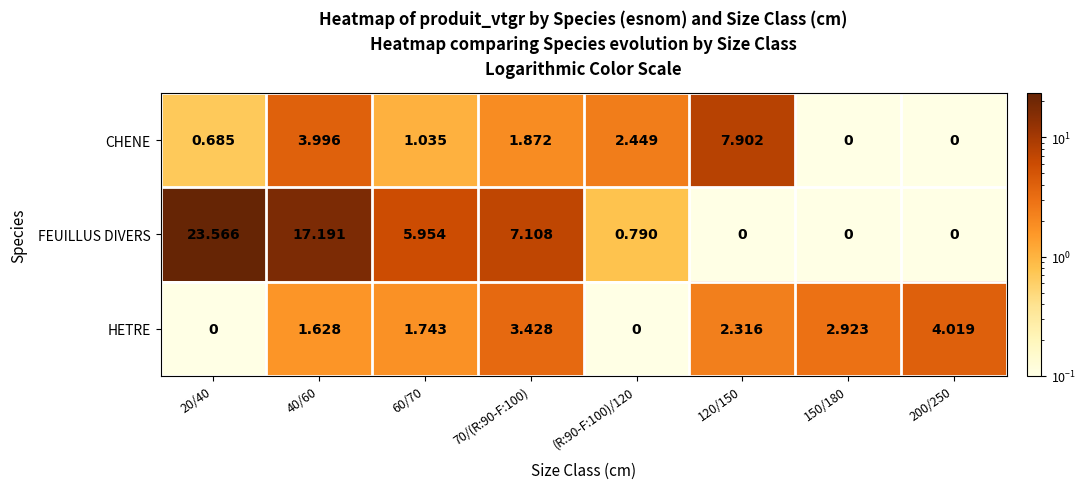

List the series in order of their peak value, lowest first.

HETRE, CHENE, FEUILLUS DIVERS